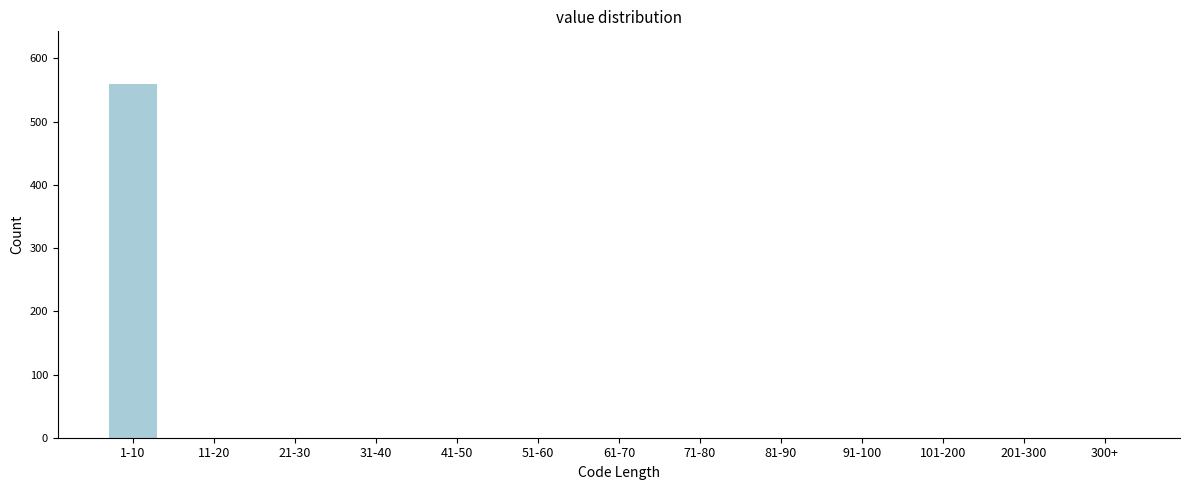

Reading left to right, transcribe all the data shown in this chart.

1-10=559	11-20=0	21-30=0	31-40=0	41-50=0	51-60=0	61-70=0	71-80=0	81-90=0	91-100=0	101-200=0	201-300=0	300+=0